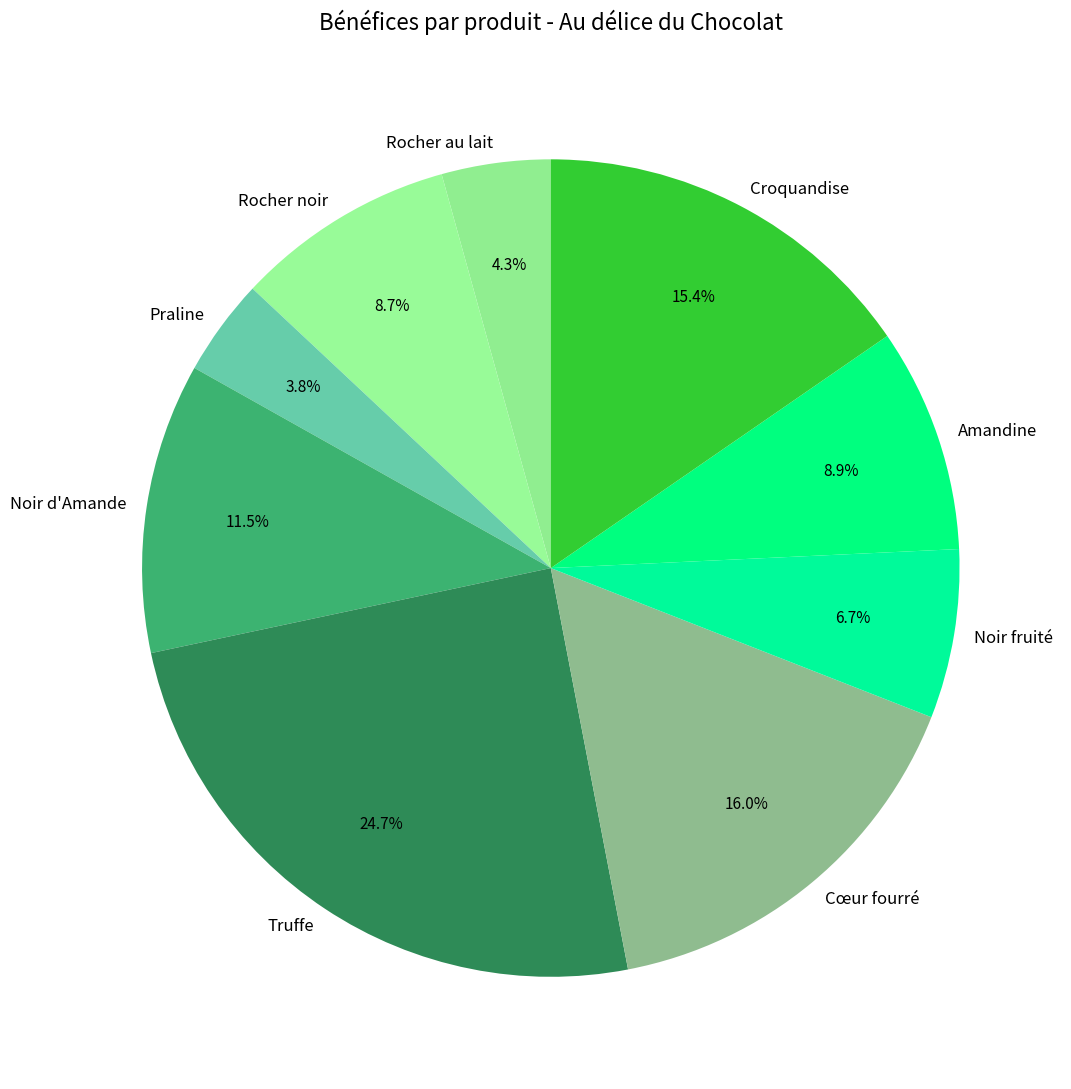

What percentage is the Croquandise slice, to the nearest percent?

15%